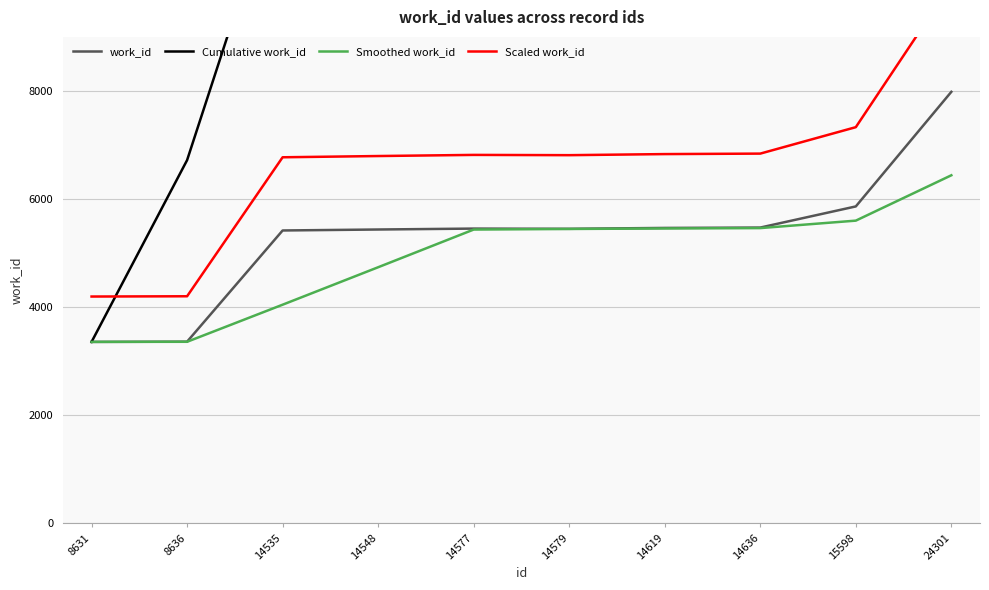

What is the difference between the maximum and second lowest values in the Cumulative work_id series?

46547